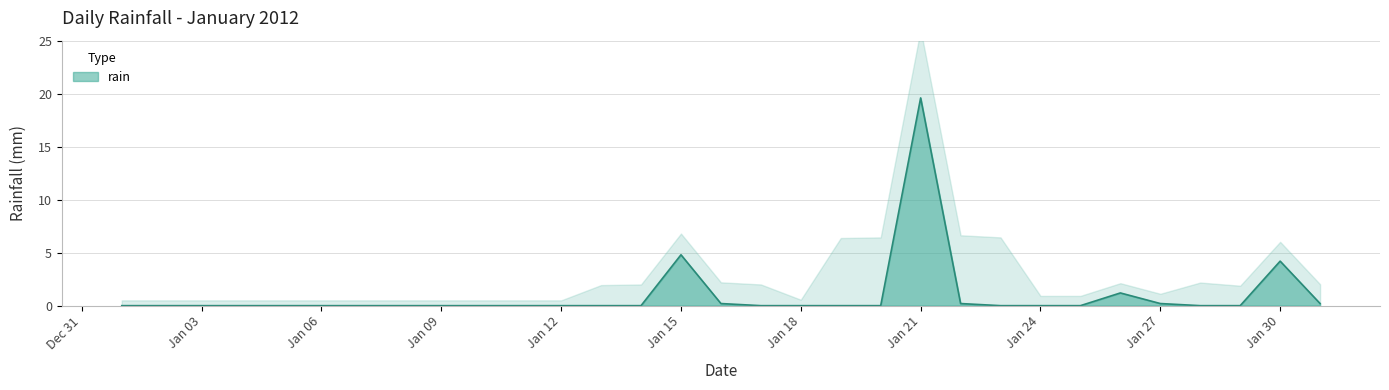

What is the highest value of the rain series?

19.6